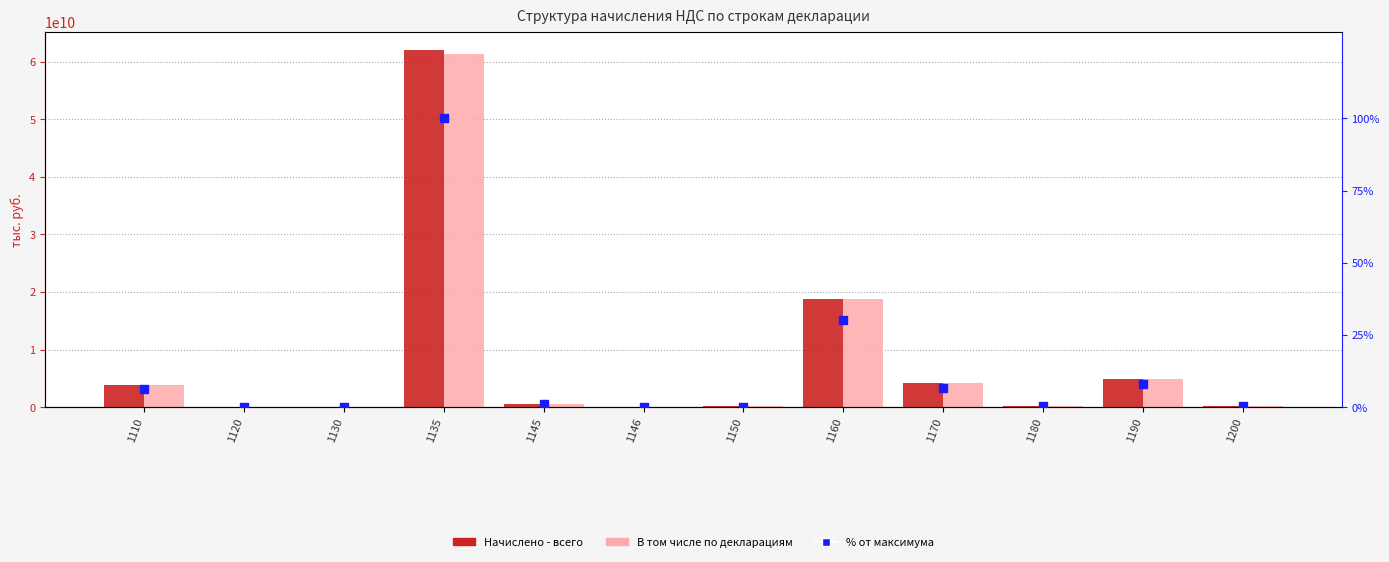

What are all the series names shown in the legend?

Начислено - всего, В том числе по декларациям, % от максимума